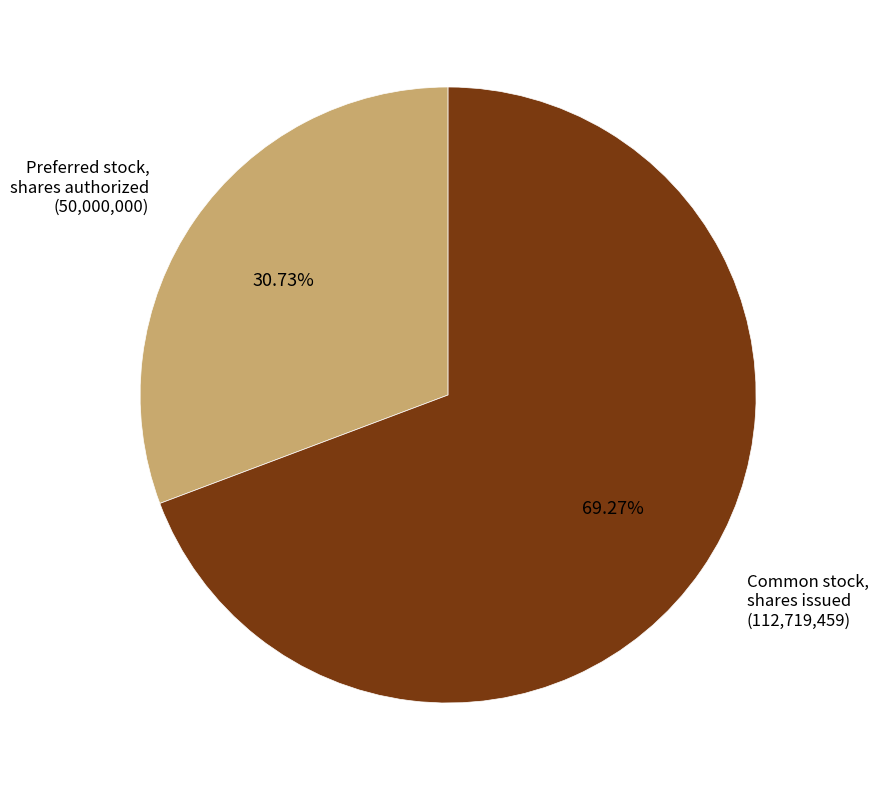

Which category has the smallest portion of the pie?

Preferred stock, shares authorized